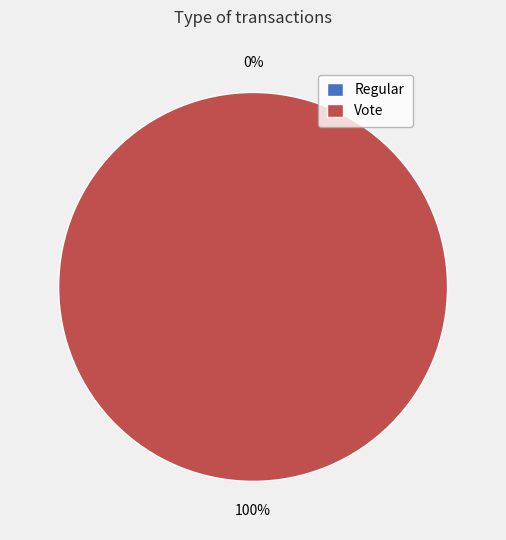

Does Regular account for over 50% of the chart?

No